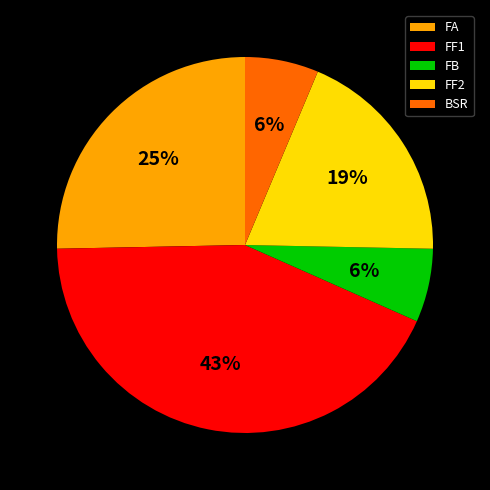

To the nearest percent, what is the difference between the largest and smallest slice percentages?

37%